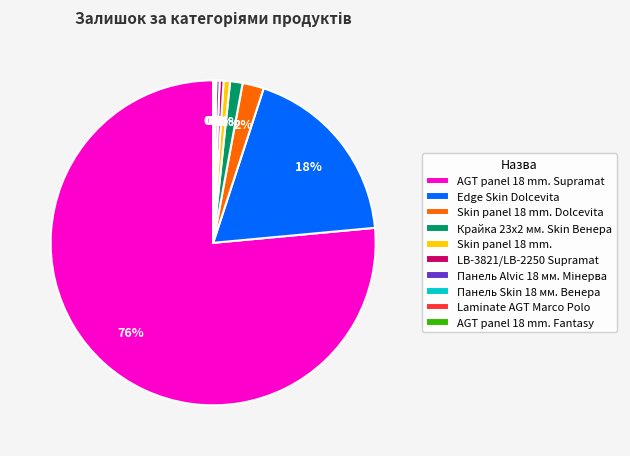

True or false: Крайка 23x2 мм. Skin Венера accounts for 11% of the total.

False